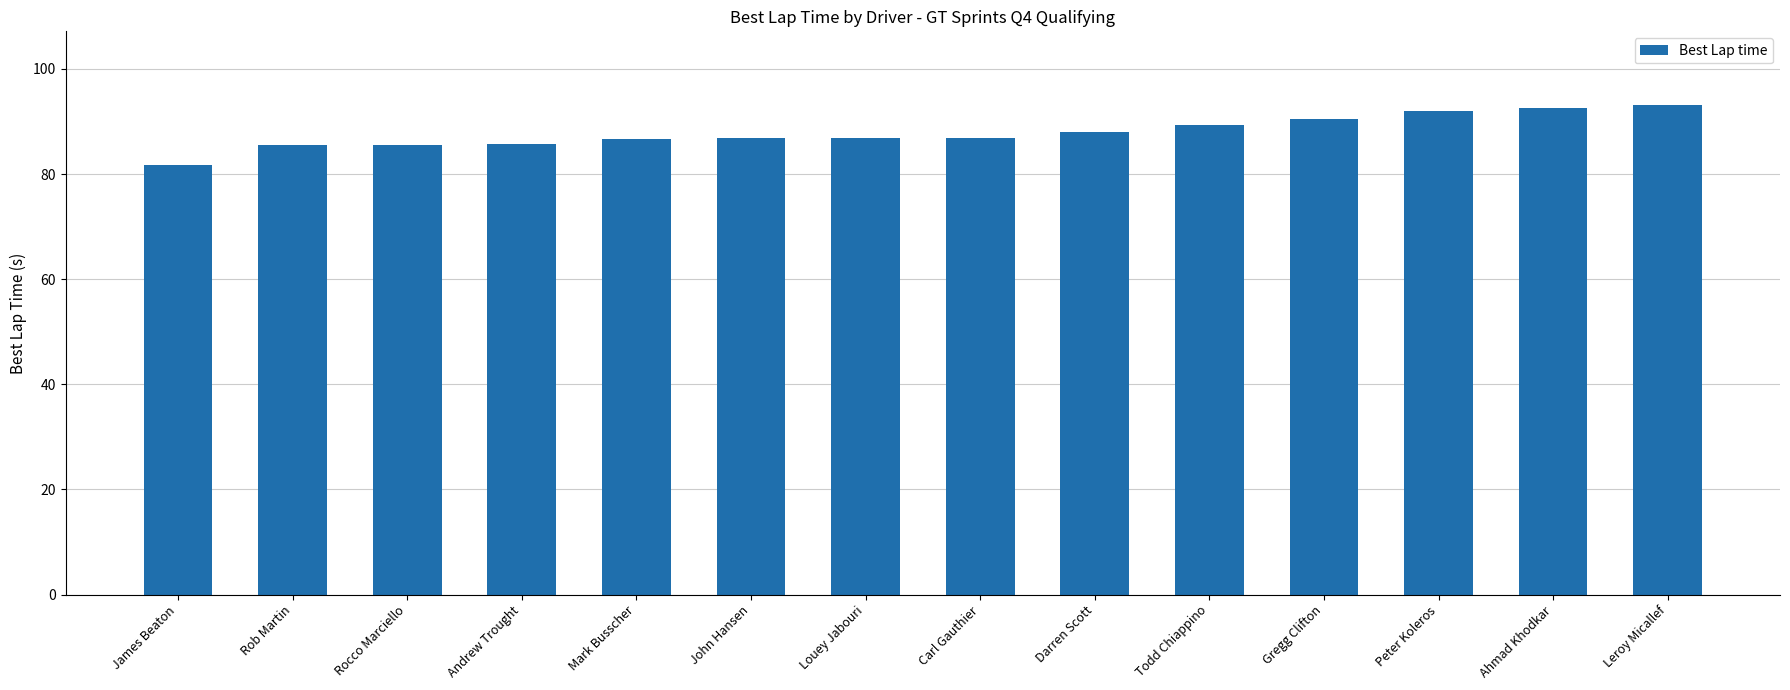

What is the sum of all values?

1231.2